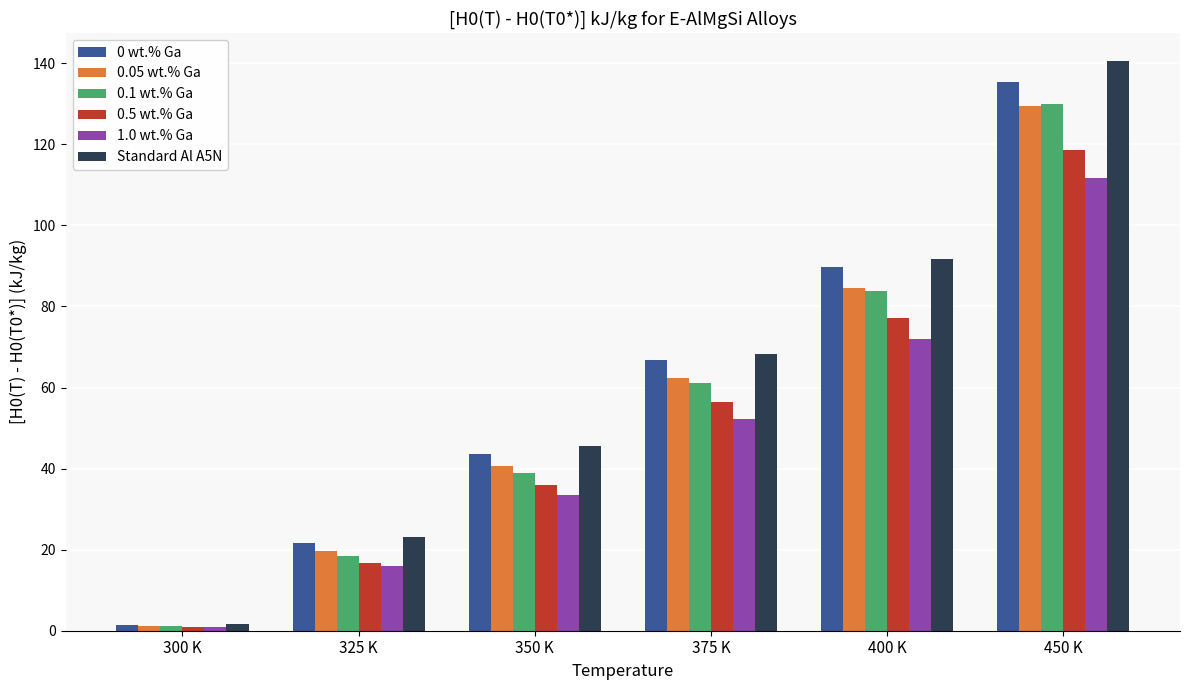

At how many categories does at least one series exceed 5?

5